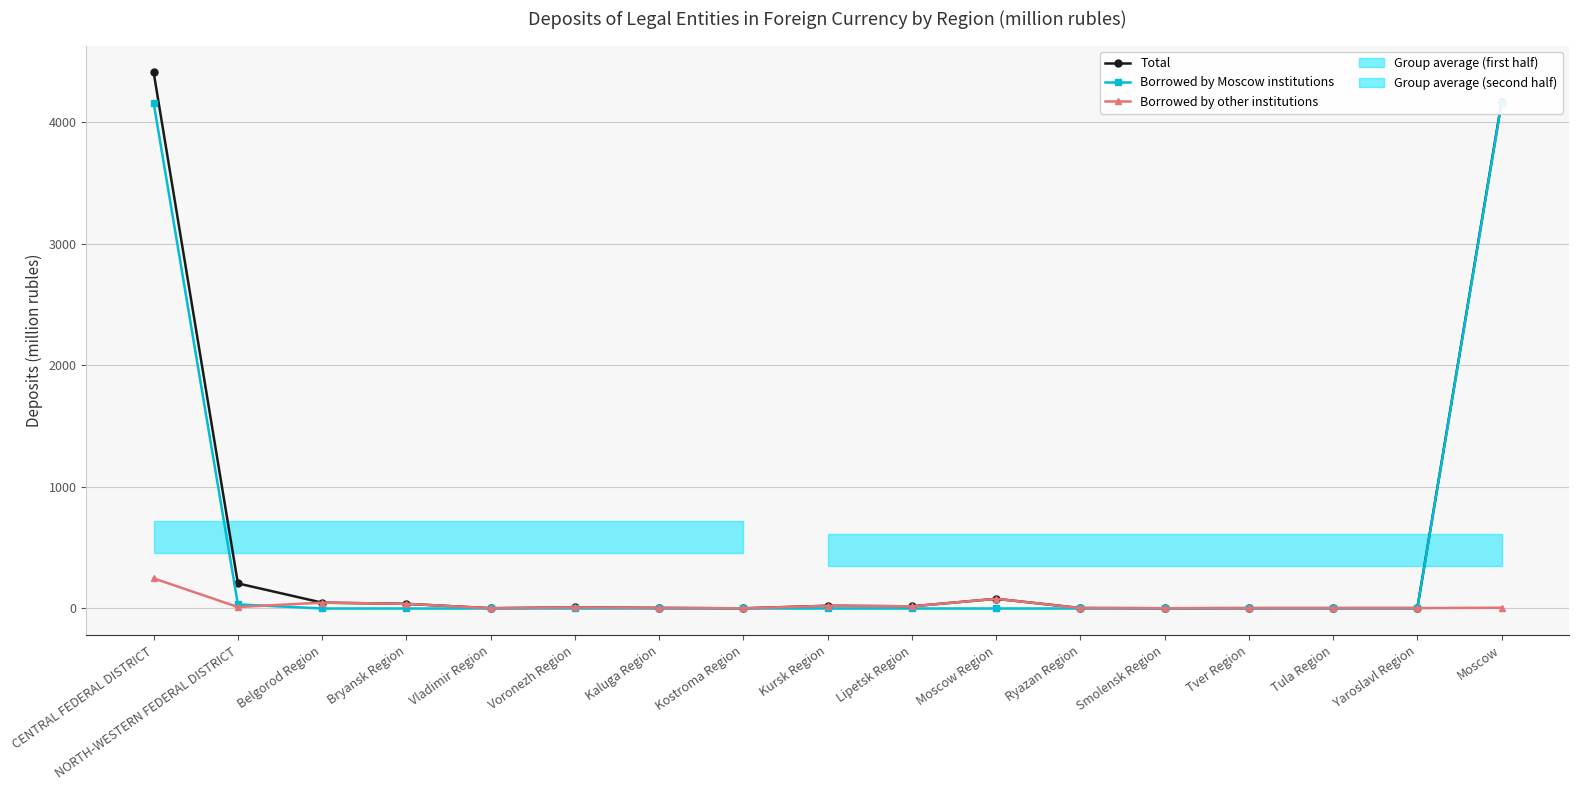

True or false: Borrowed by other institutions has more than 2 interior local peaks.

True